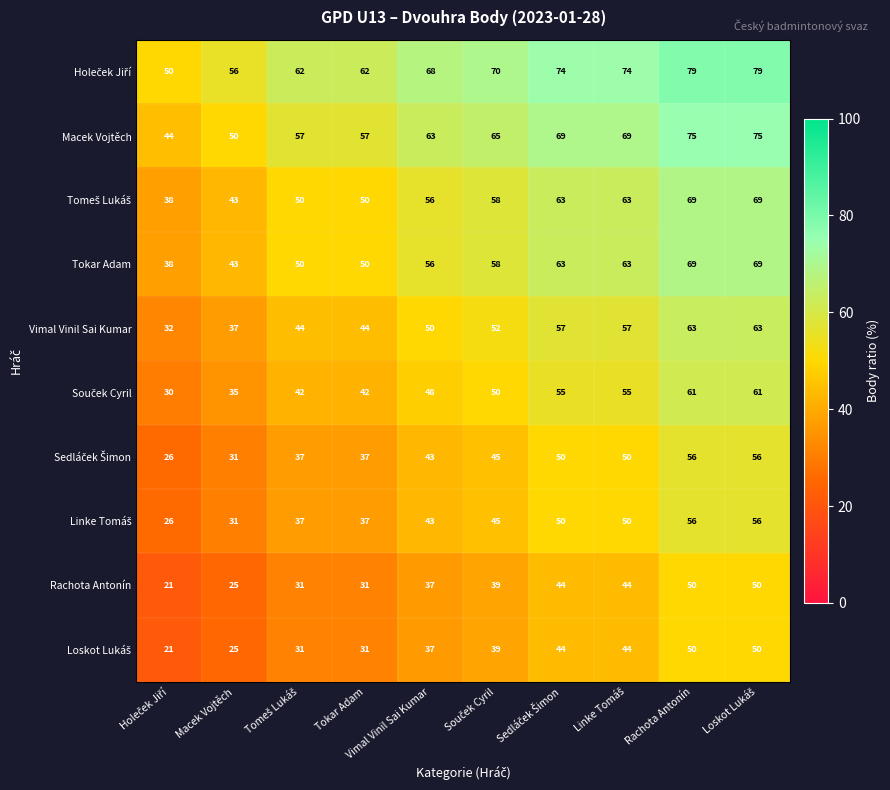

What is the difference between the maximum and second lowest values in the Rachota Antonín series?

25